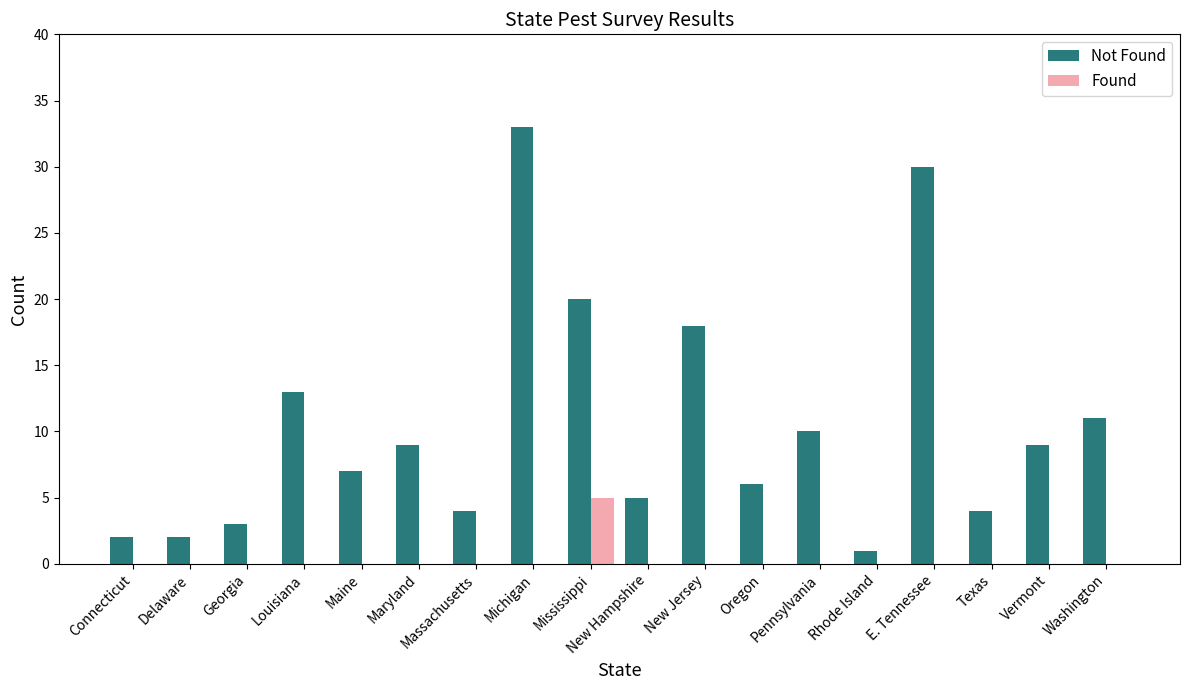

True or false: Not Found has a value of 6 at Oregon.

True